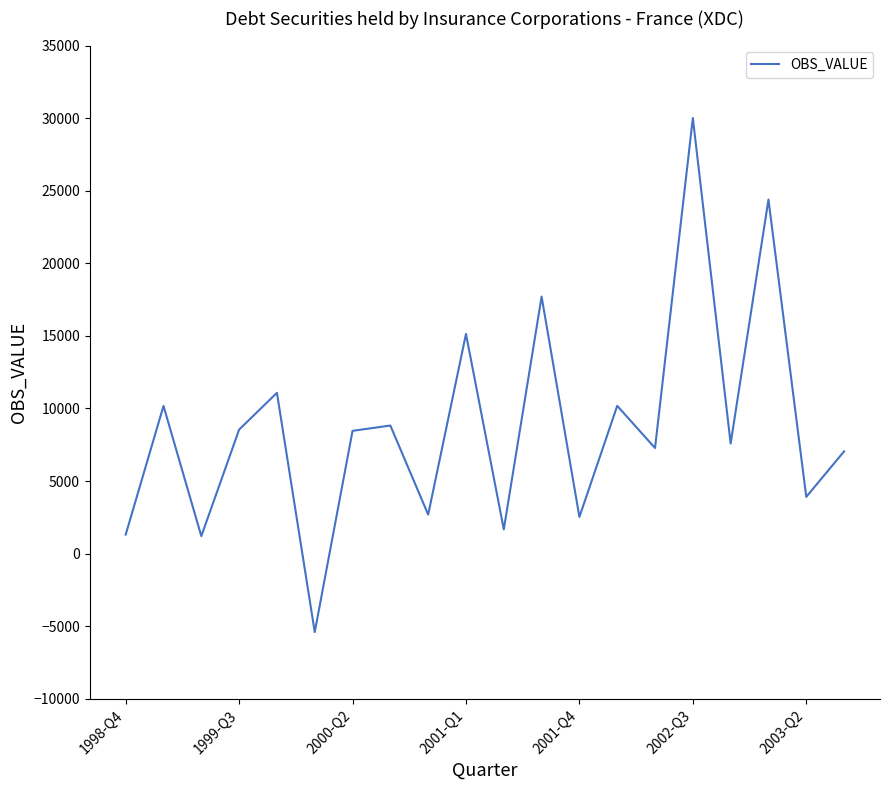

What is the smallest value displayed?

-5405